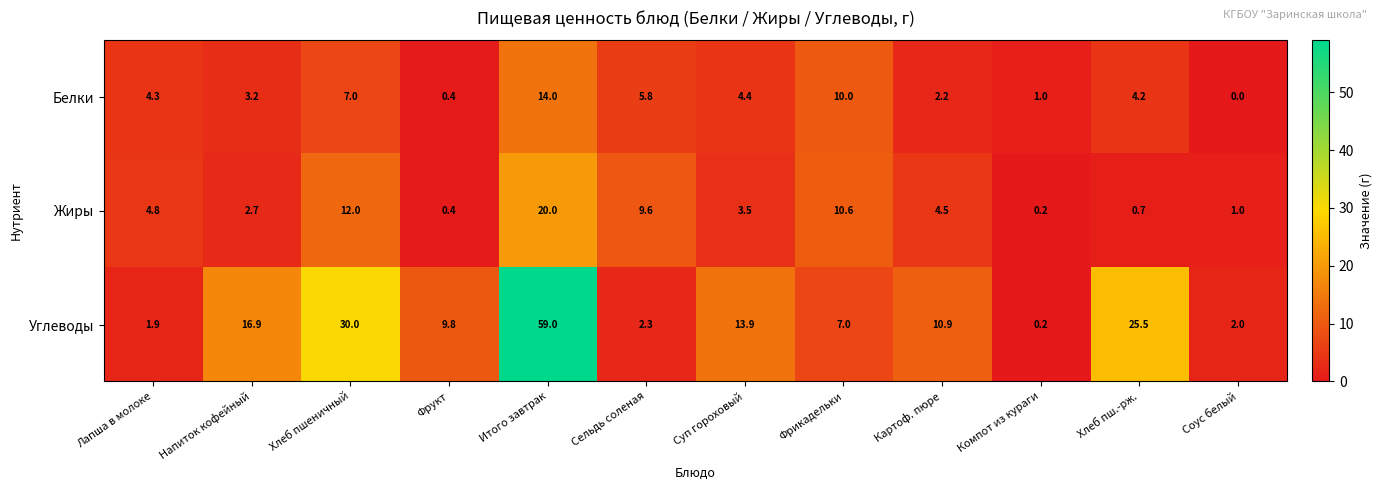

What is the total value across all series at Соус белый?

3.0